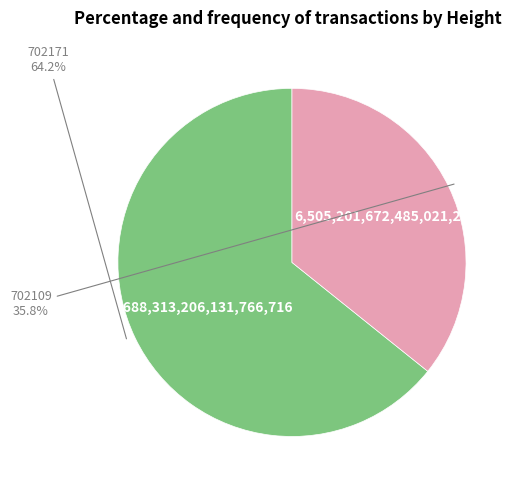

To the nearest percent, what is the difference between the largest and smallest slice percentages?

28%